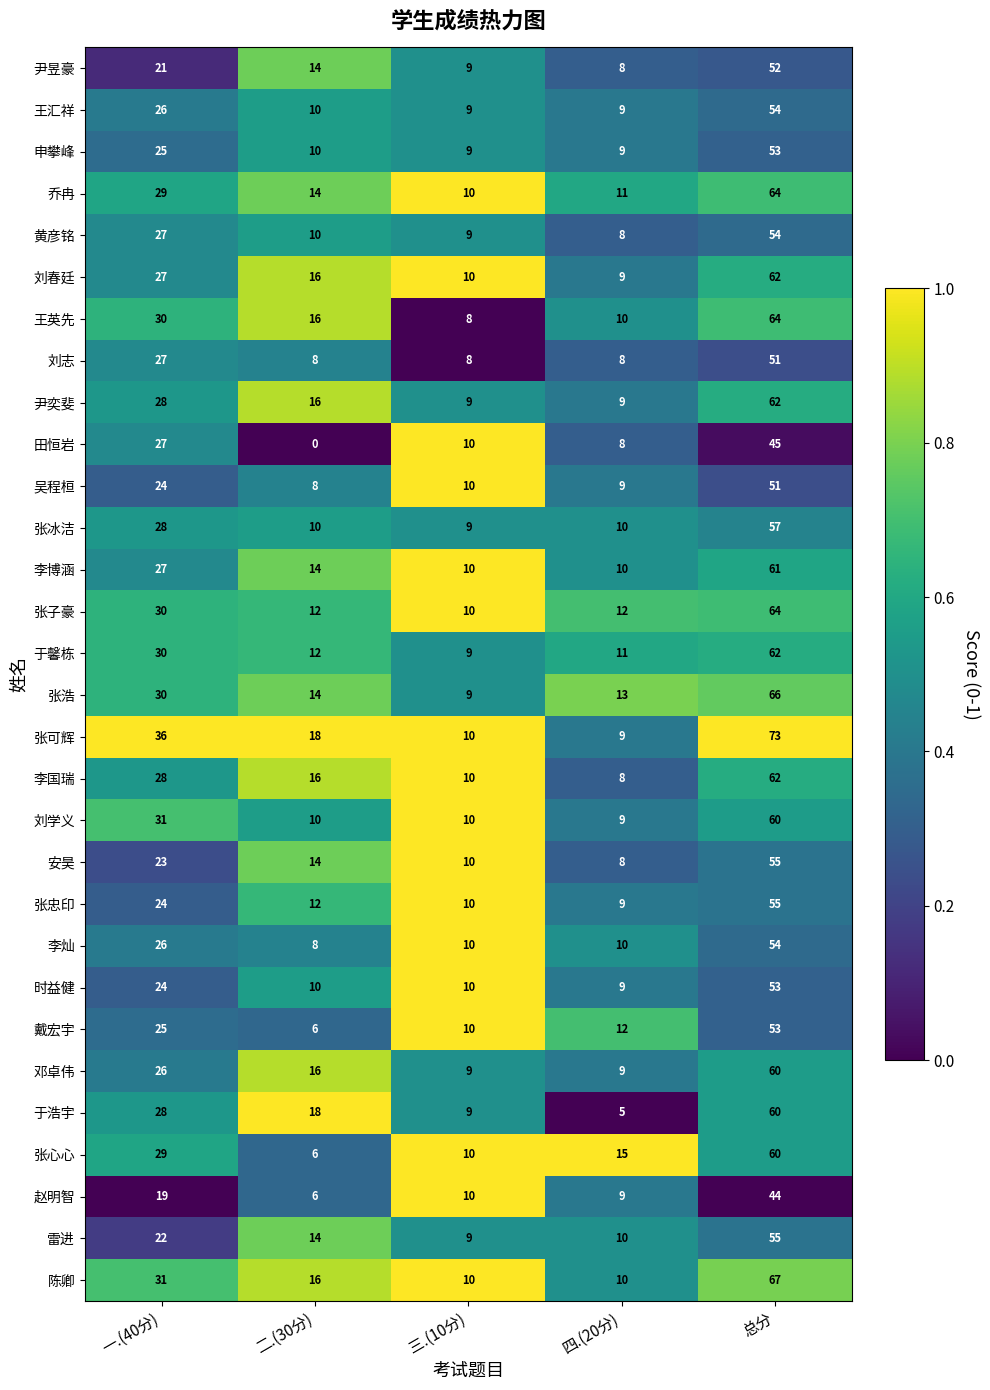

At which label is 尹昱豪 closest to 30?

一.(40分)